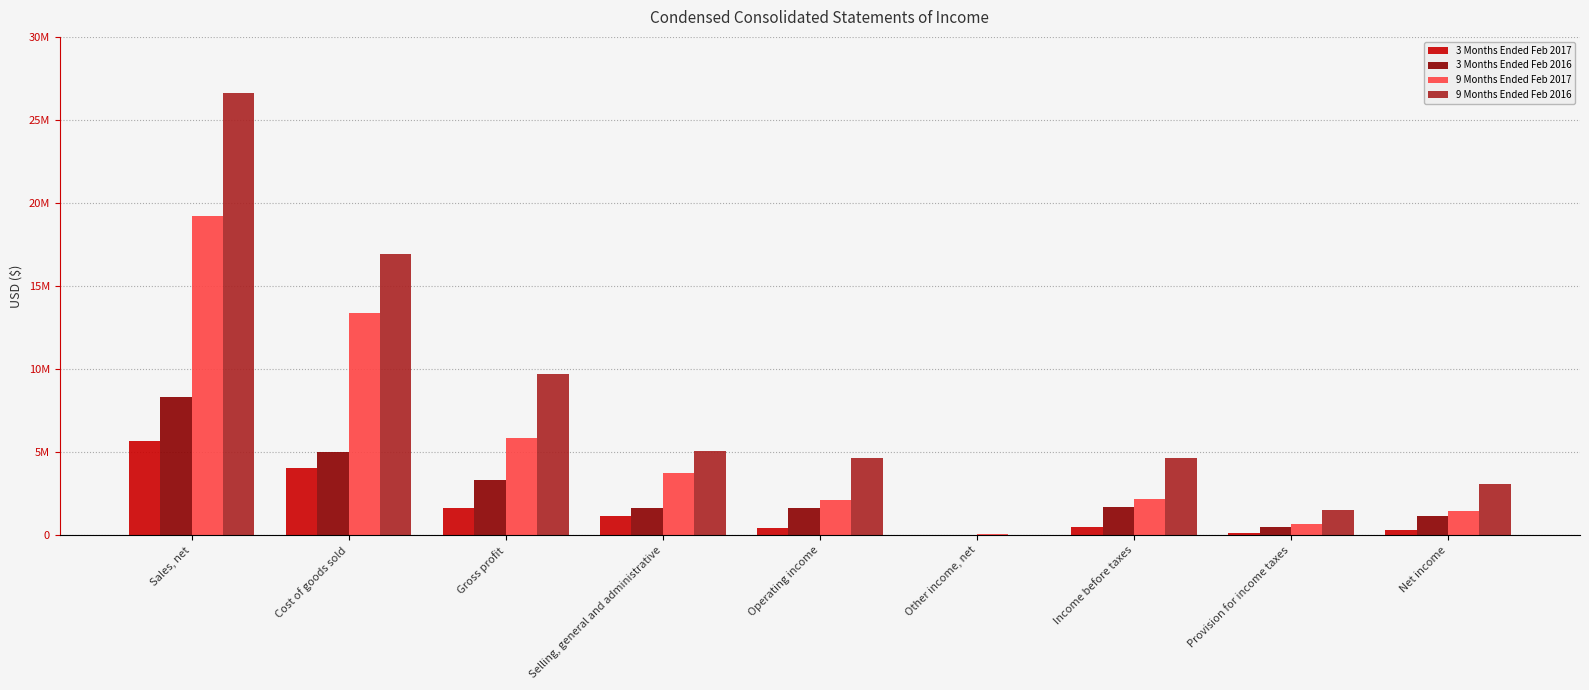

What is the difference between the highest and lowest values at Sales, net?

20946389